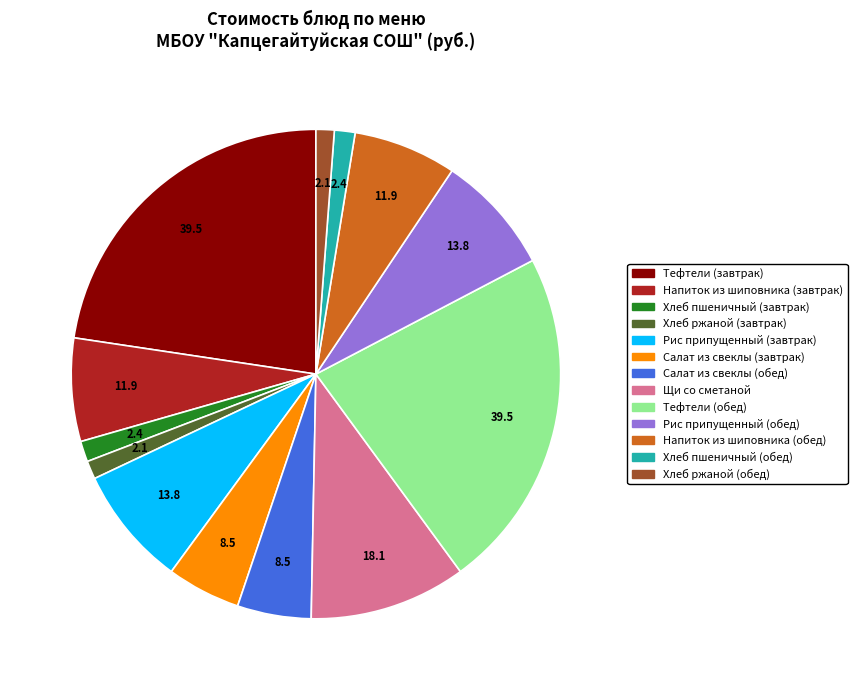

Do Рис припущенный (обед) and Рис припущенный (завтрак) together represent more than half of the pie?

No